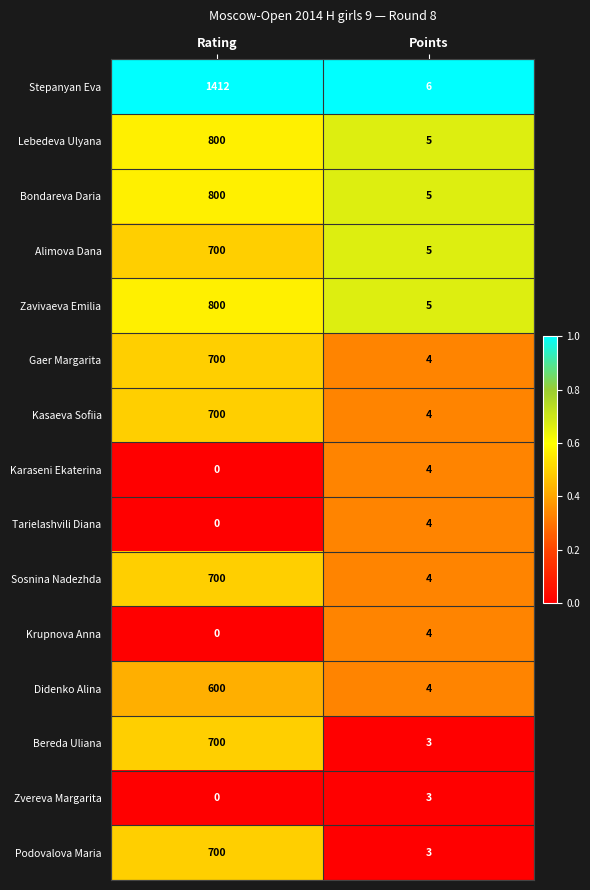

Is it true that Gaer Margarita equals 6 at Points?

False